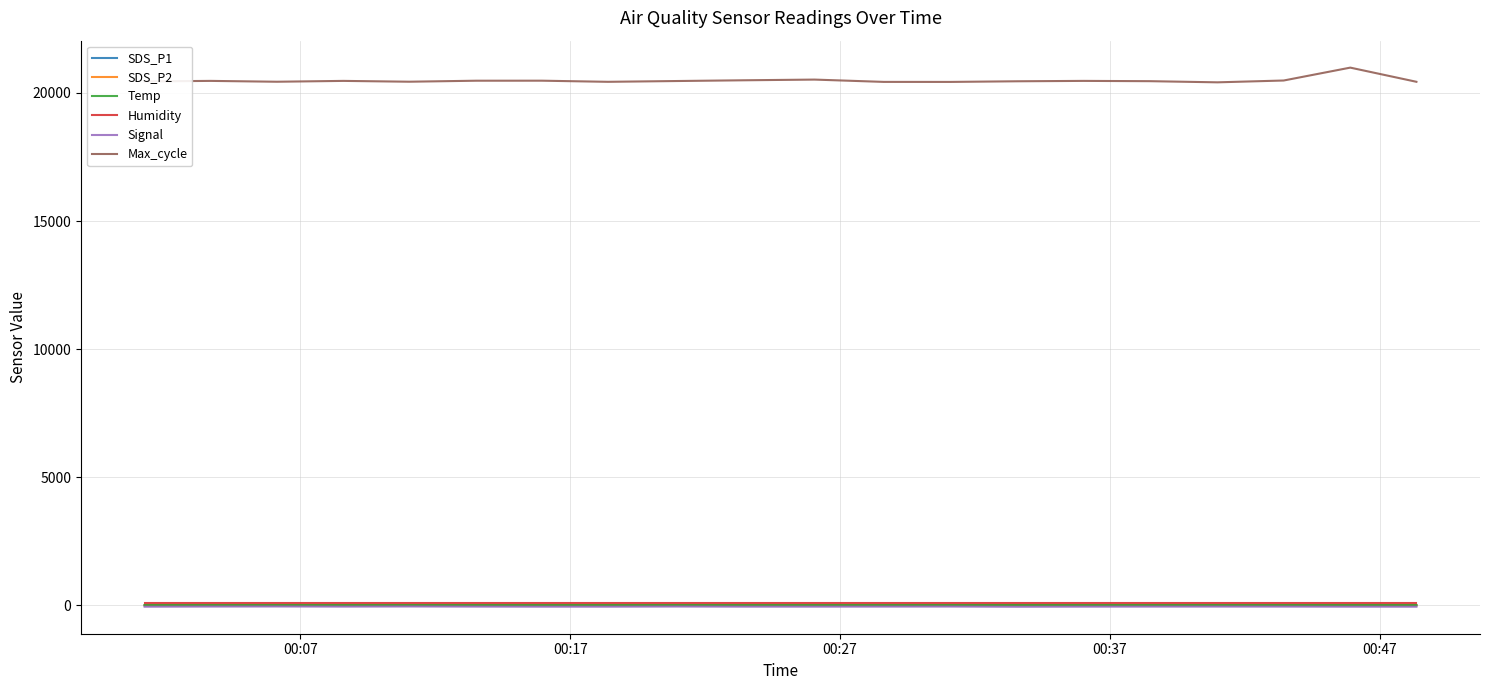

How many lines are shown in the chart?

6